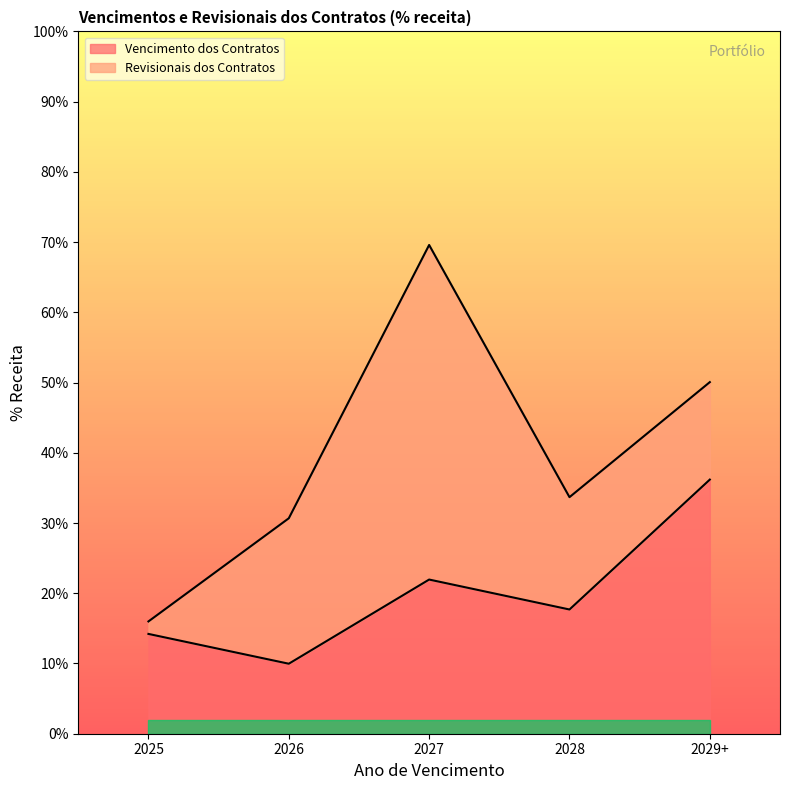

Count the number of categories in the chart.

5